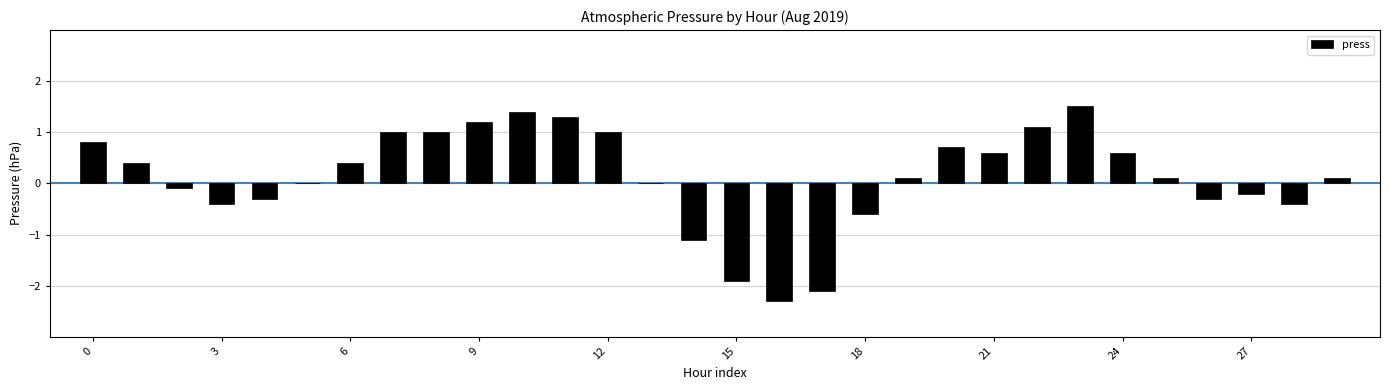

What is the sum of all values?

3.6